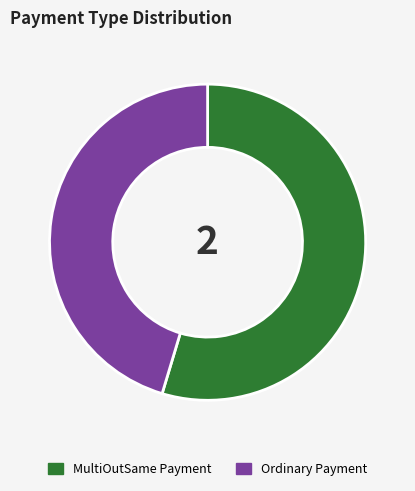

Which category has the biggest portion of the pie?

MultiOutSame Payment